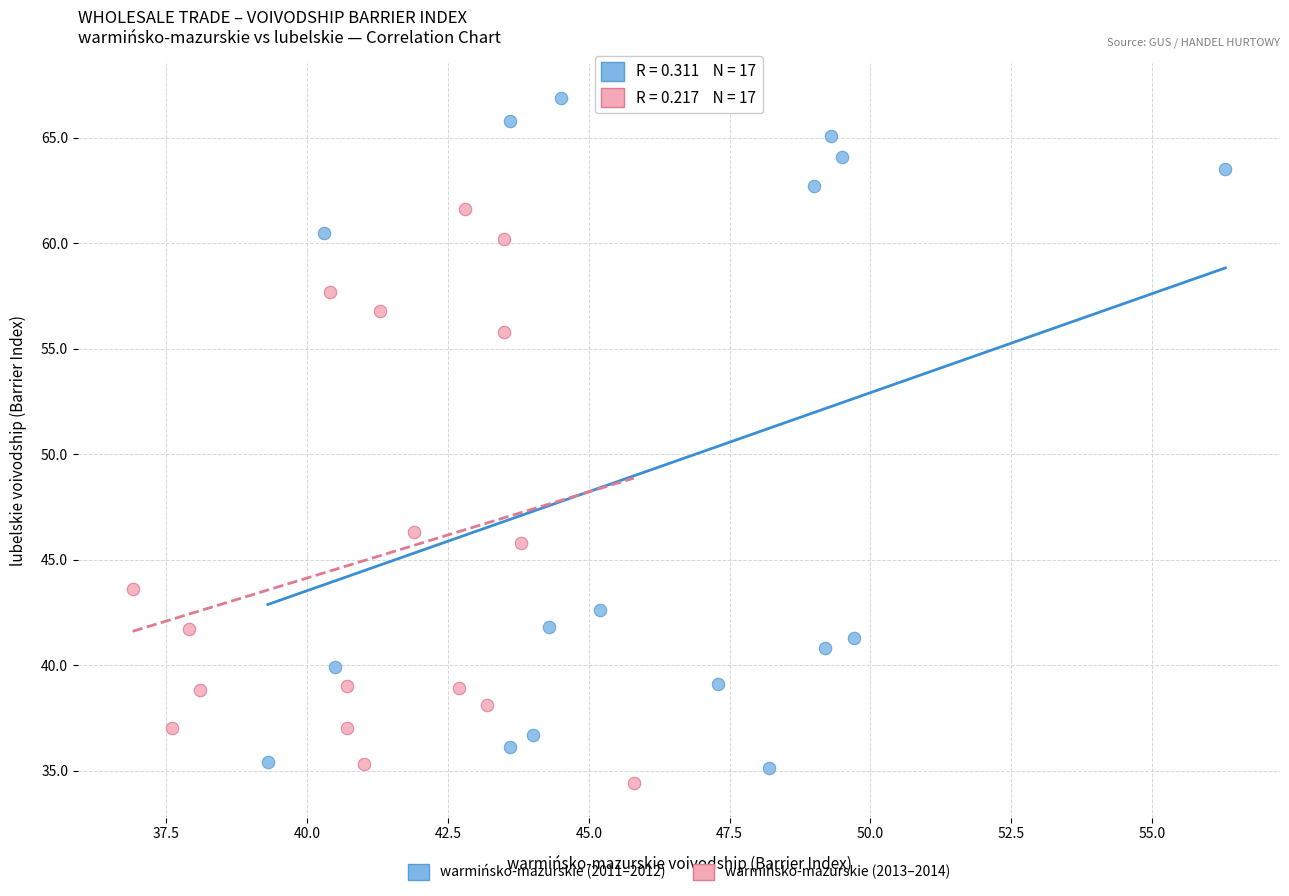

Which series contains the highest Y value?

warmińsko-mazurskie (2011–2012)